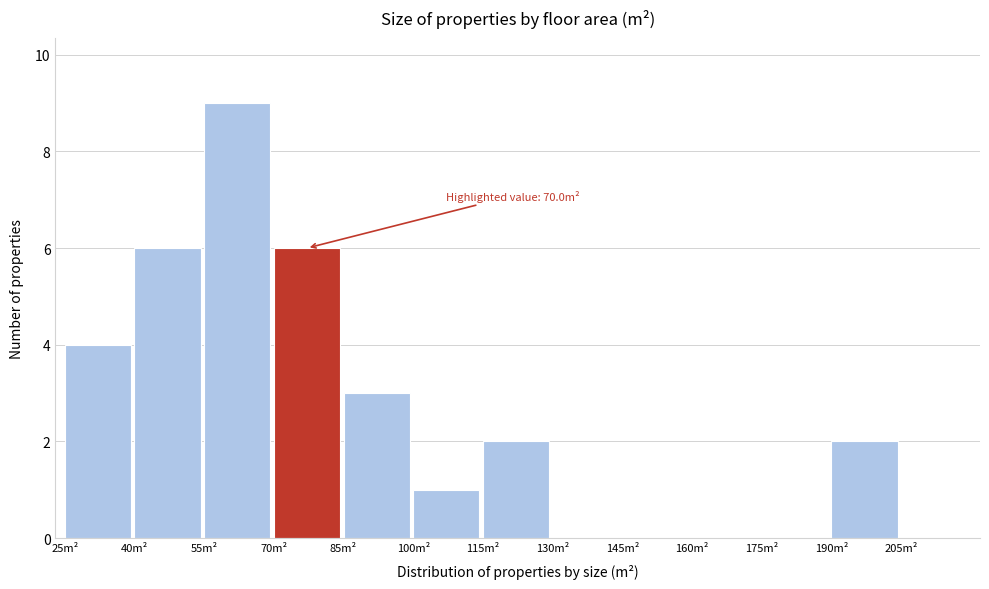

Which range on the x-axis has the tallest bar?

55 to 70